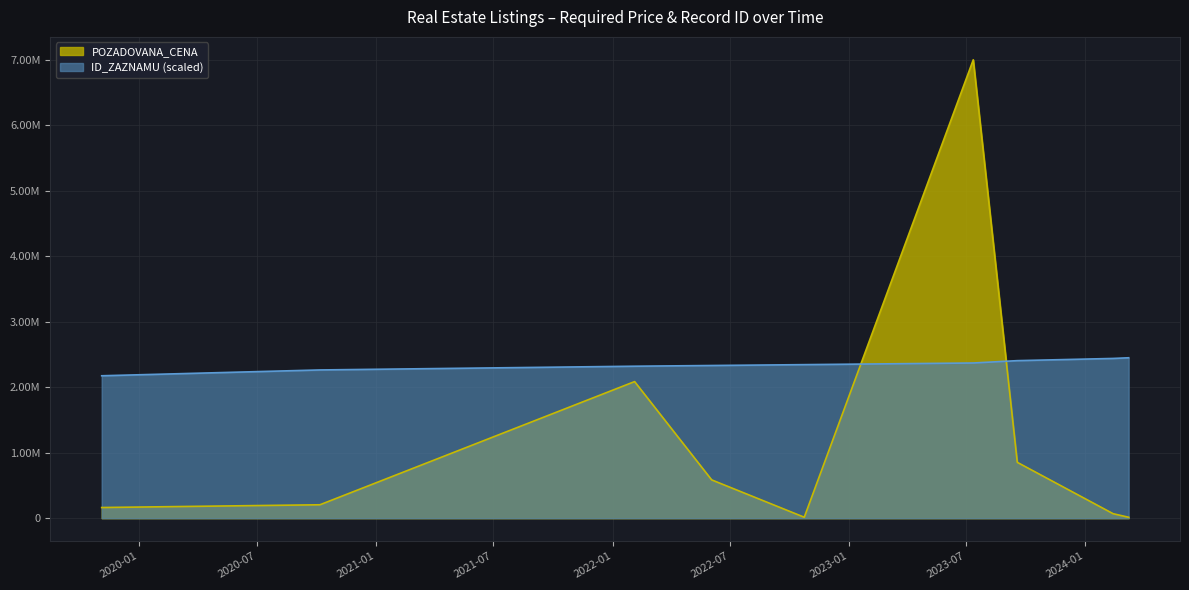

At which label is ID_ZAZNAMU closest to 2312515?

2022-02-04